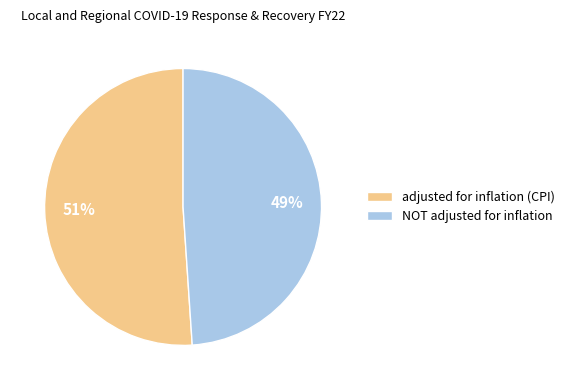

Which slice is the smallest?

NOT adjusted for inflation